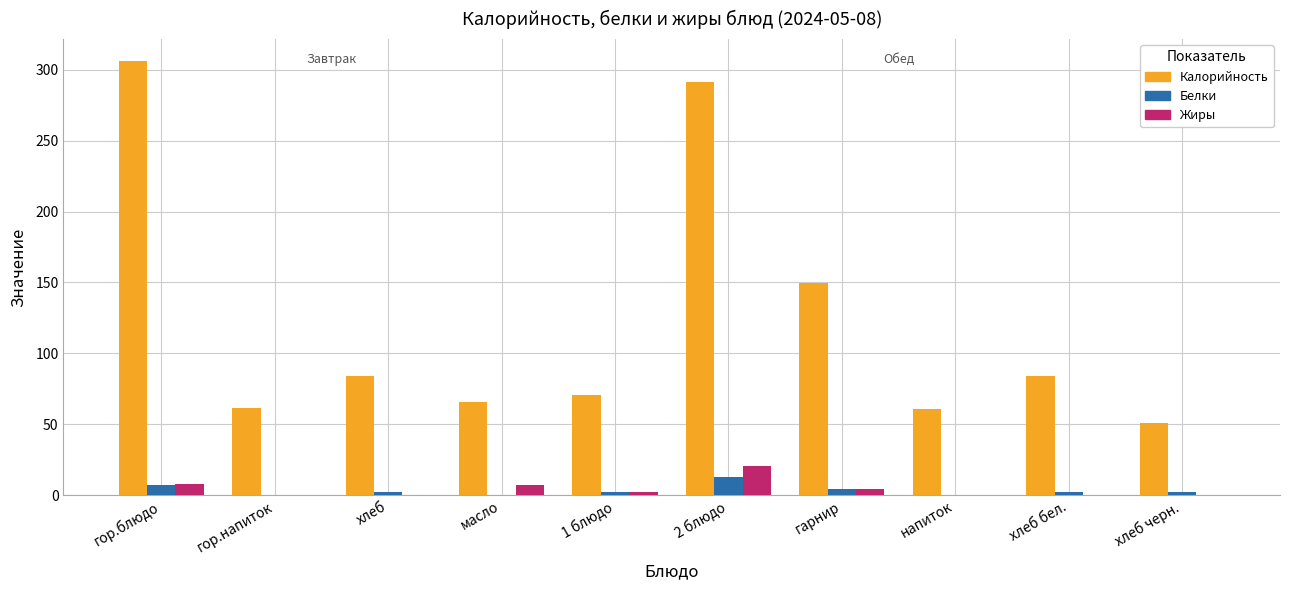

Where is Калорийность nearest to the value 178?

гарнир